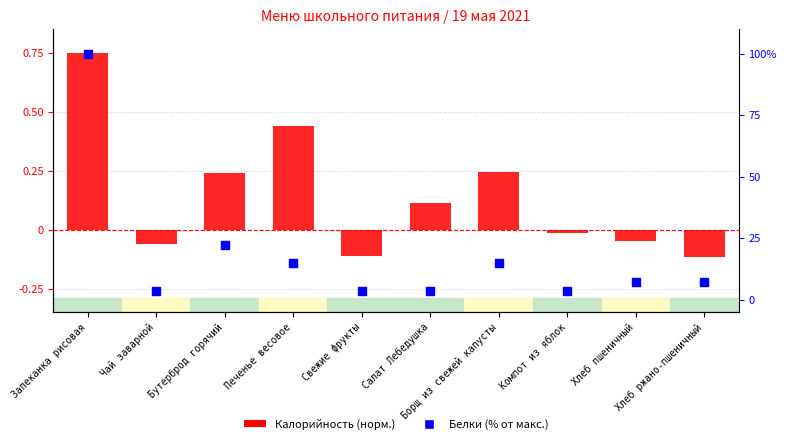

What is the total value across all series at Компот из яблок?

3.7